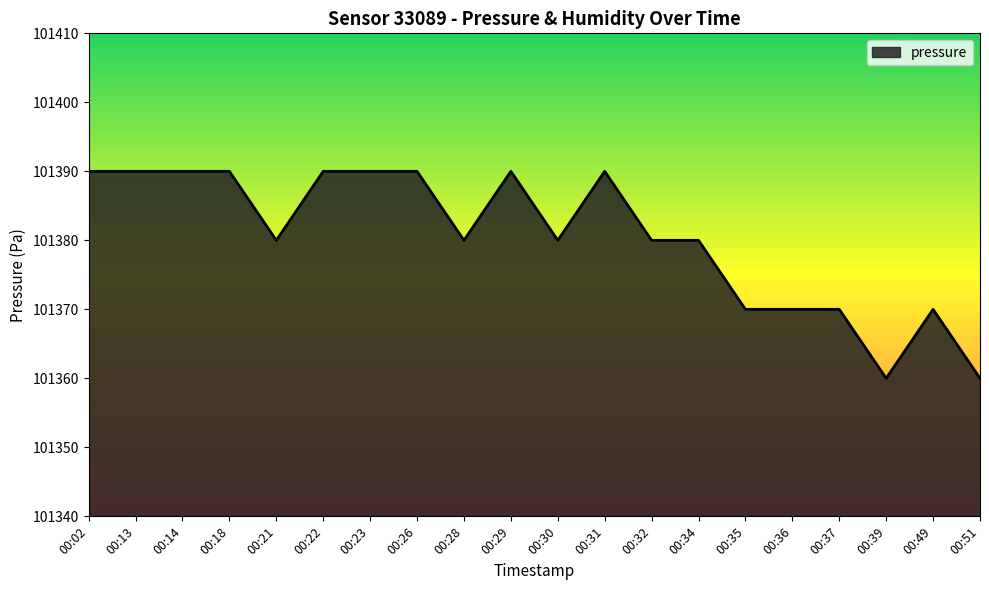

The value at 00:23 is 101390. True or false?

True